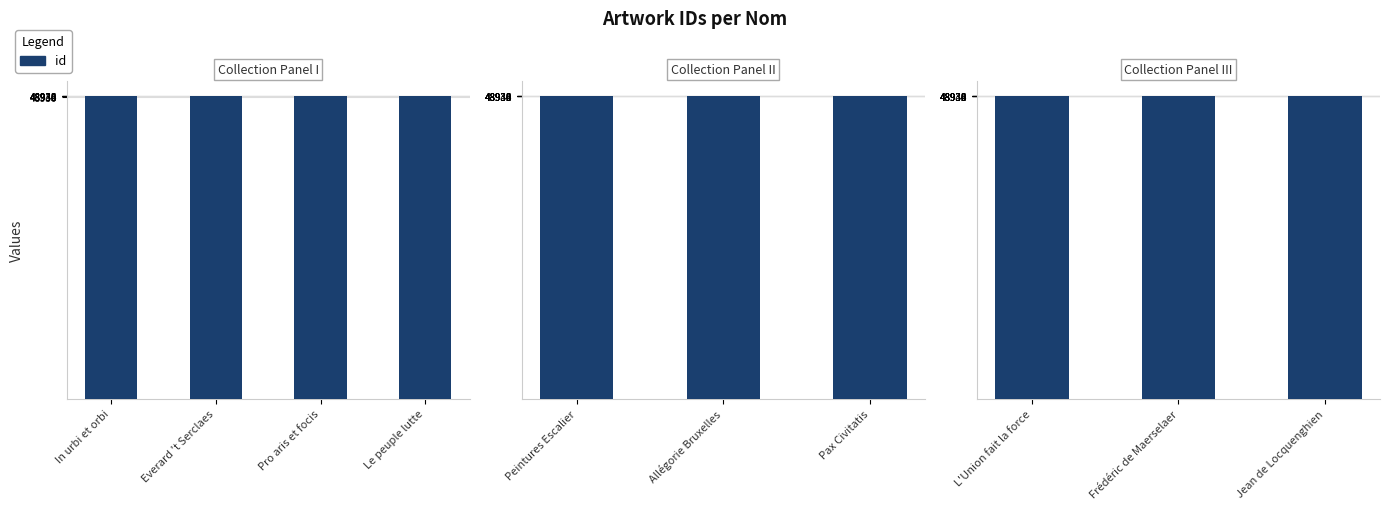

What is the sum of the values at Frédéric de Maerselaer and L'Union fait la force?

97869